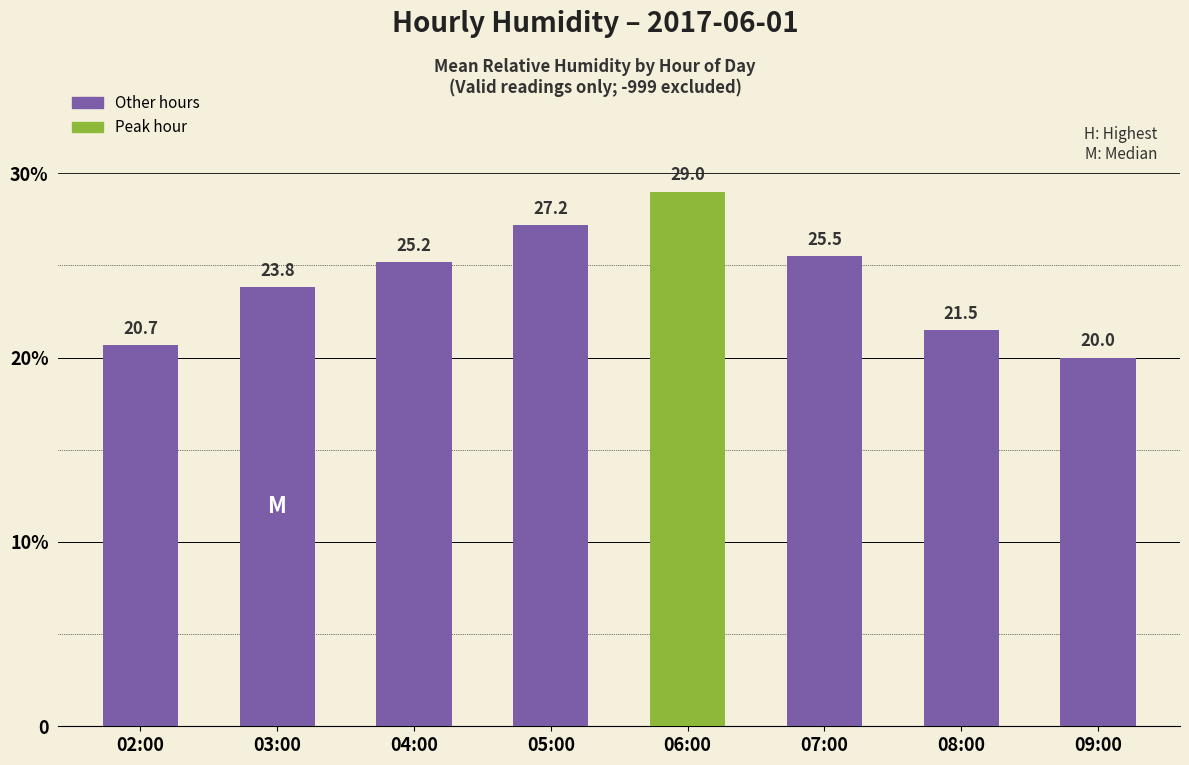

Are the bars horizontal?

No